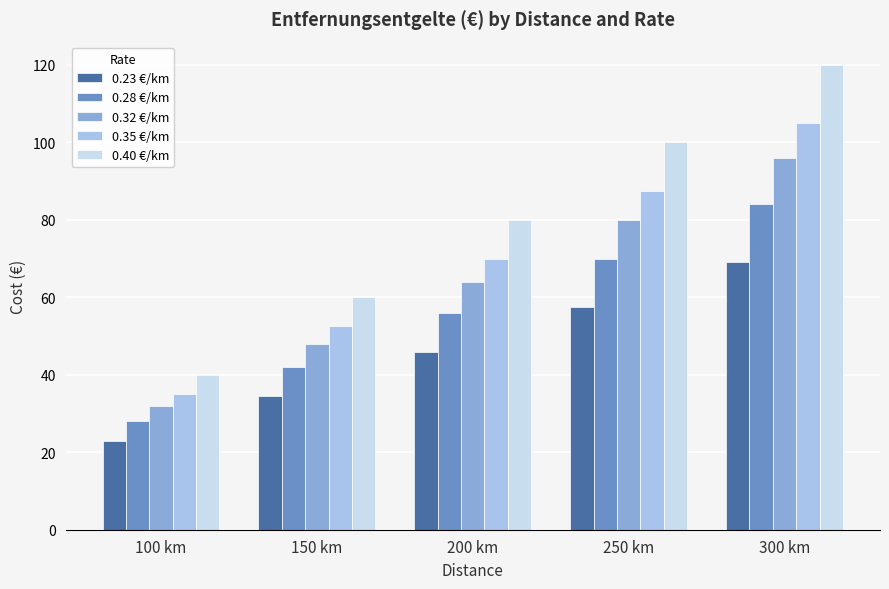

What is the minimum value shown in the chart?

23.0